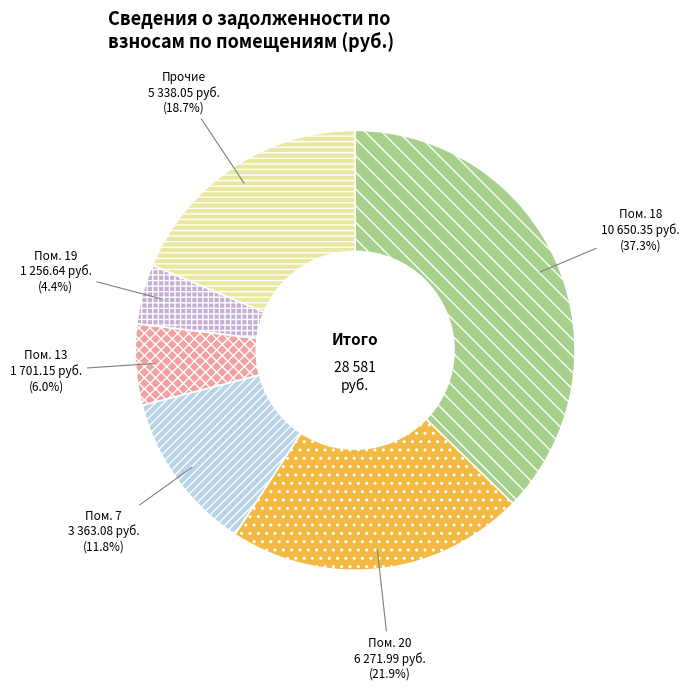

Is there any slice that represents more than half of the pie?

No